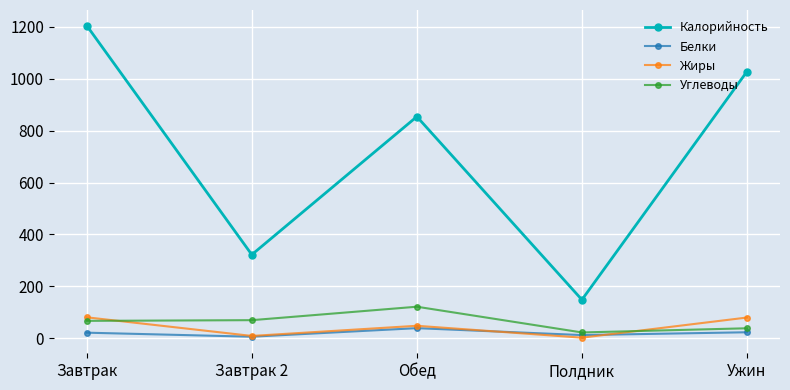

The Белки series shows 6.3 at Завтрак 2. True or false?

True